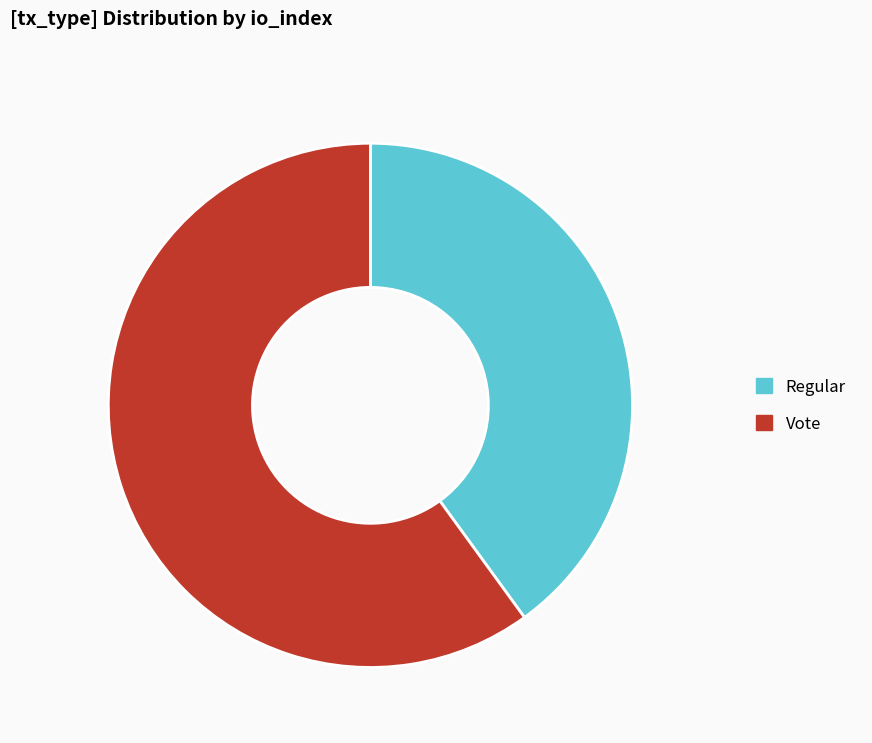

True or false: Regular accounts for 40% of the total.

True